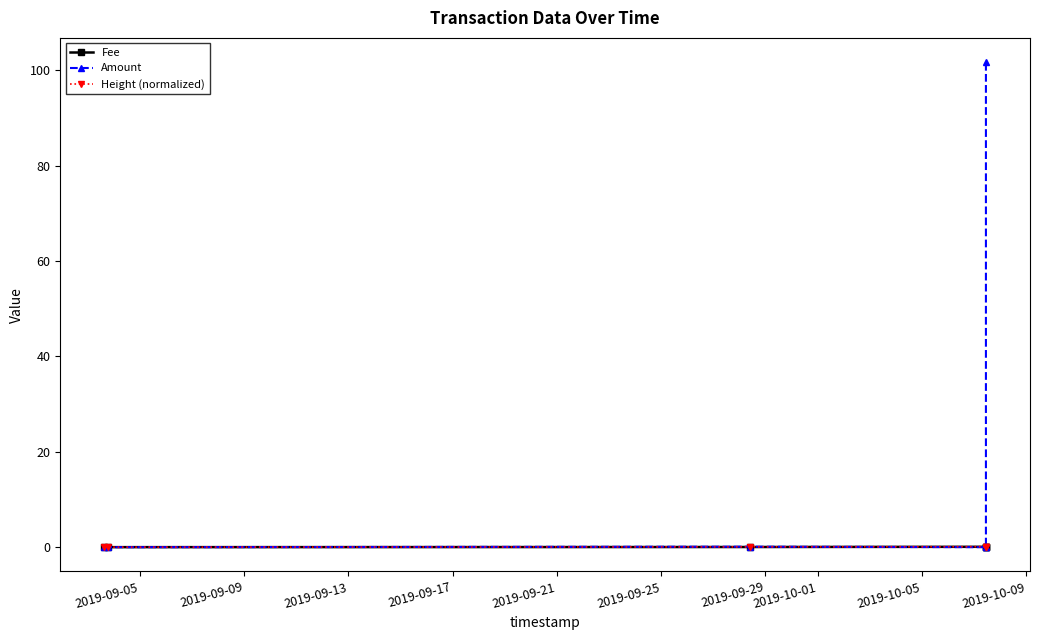

What is the total value across all series at 2019-09-21?

0.2